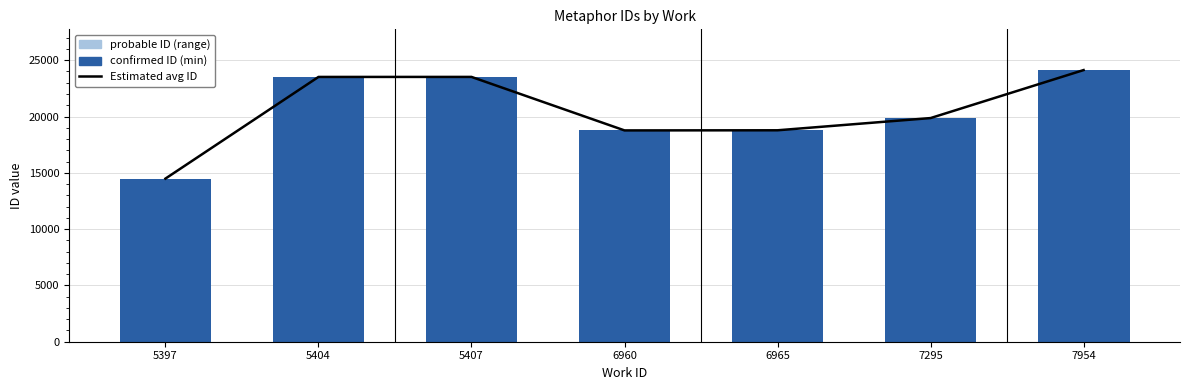

At which category is the sum across all series the highest?

7954